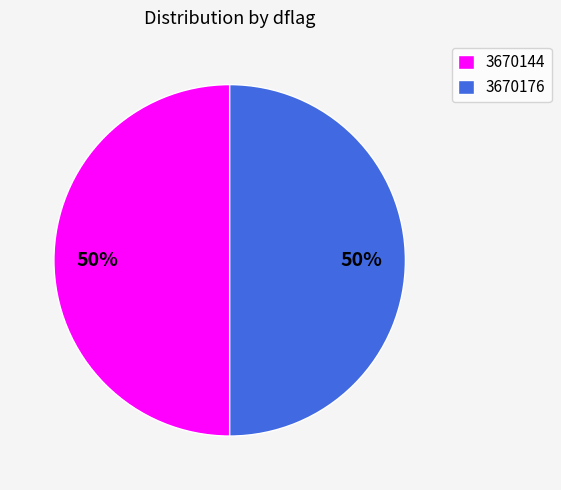

Approximately how many times larger is the value at 3670176 compared to 3670144?

1.0